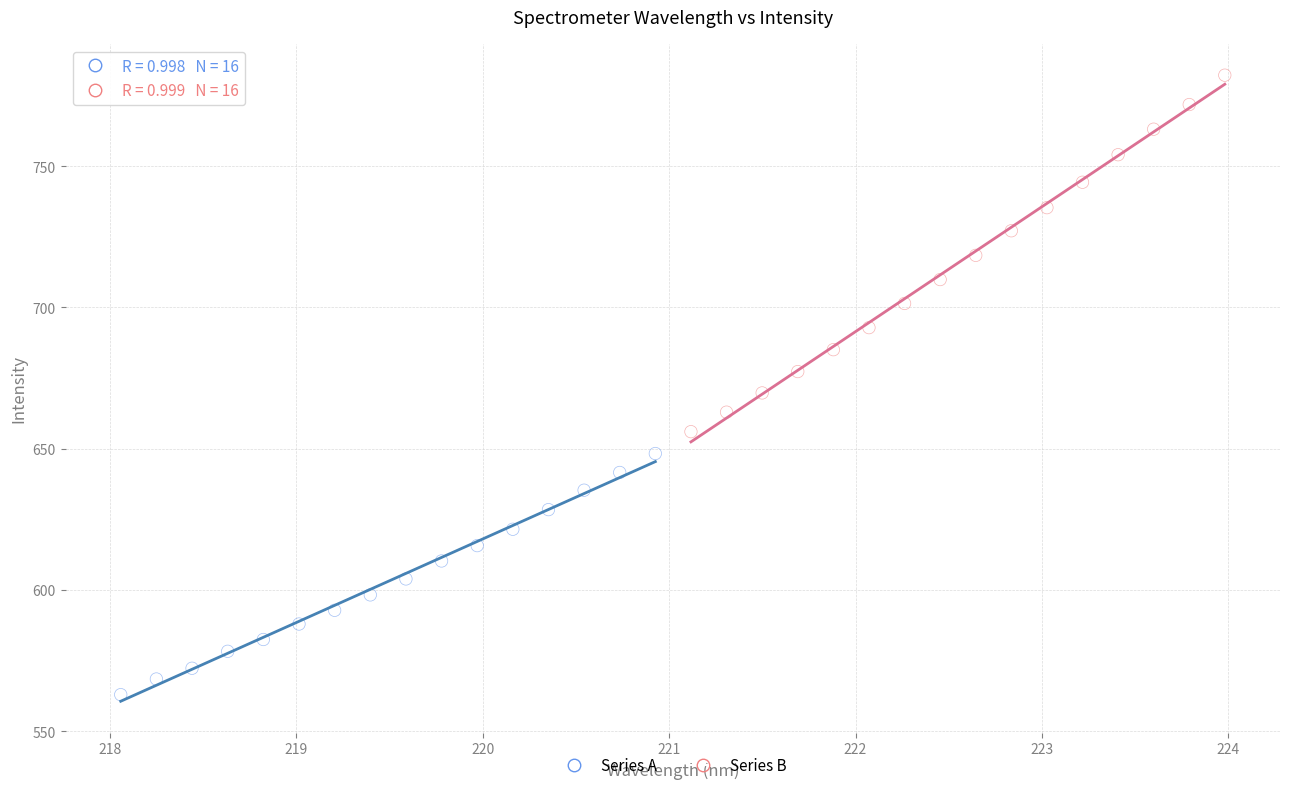

Which series reaches the minimum Y coordinate?

Series A